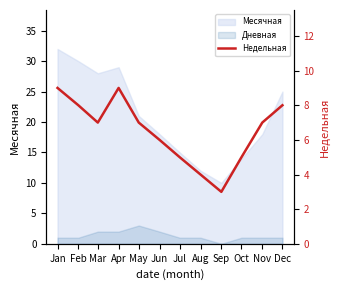

Which category has the lowest value across all series?

Sep